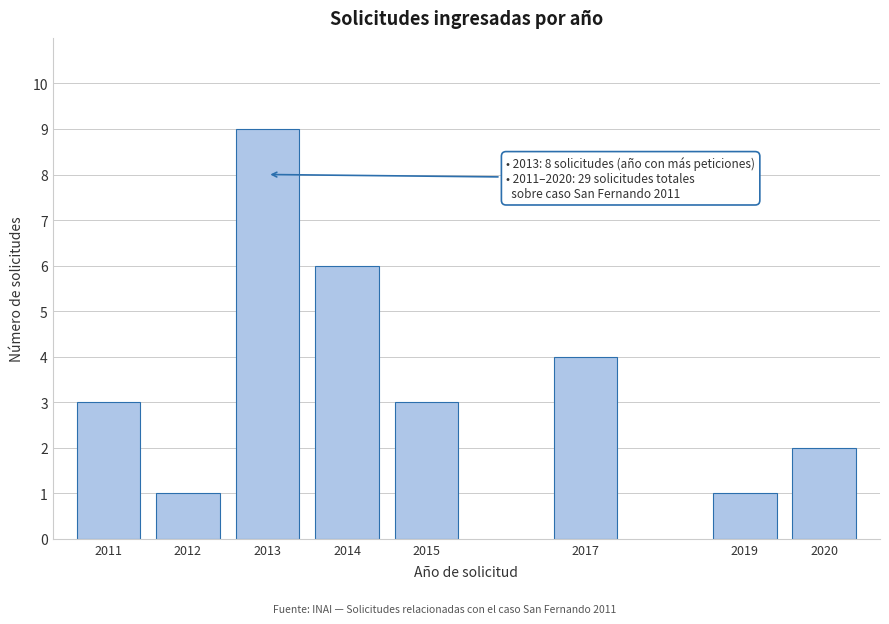

Reading right to left, transcribe all the data shown in this chart.

2020=2	2019=1	2017=4	2015=3	2014=6	2013=9	2012=1	2011=3